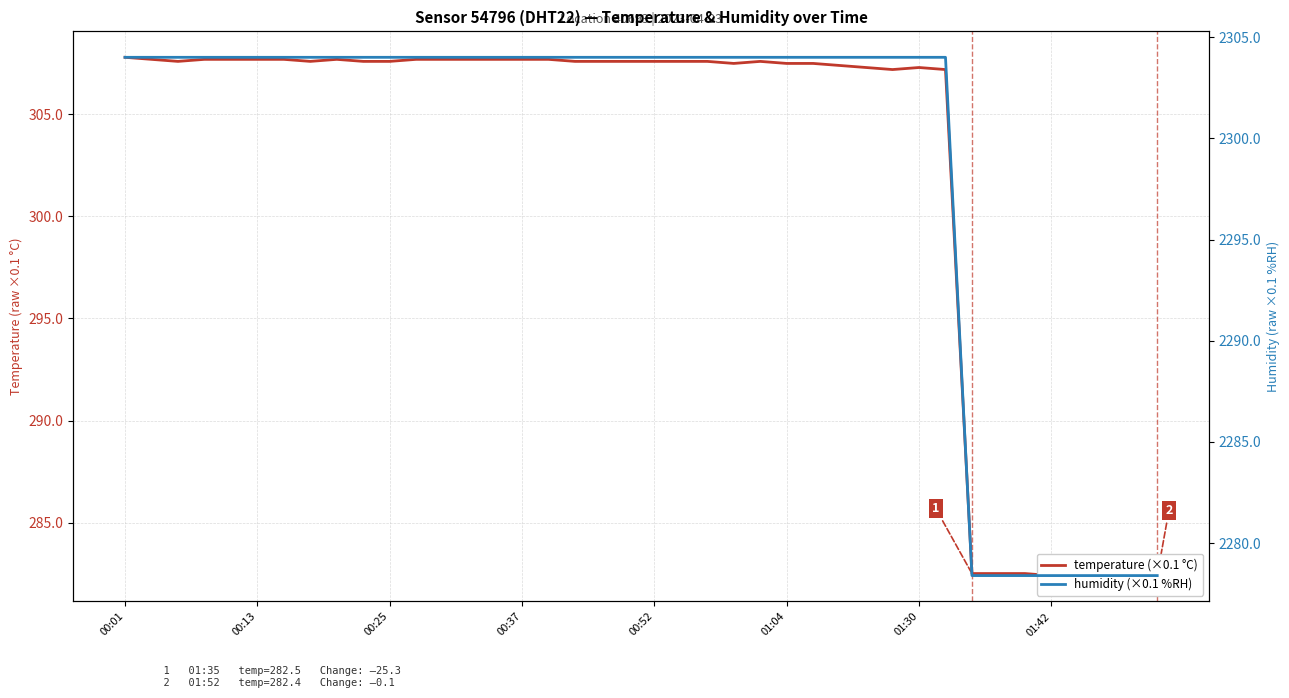

The value of humidity (×0.1 %RH) at 01:42 is 2278.4. True or false?

True